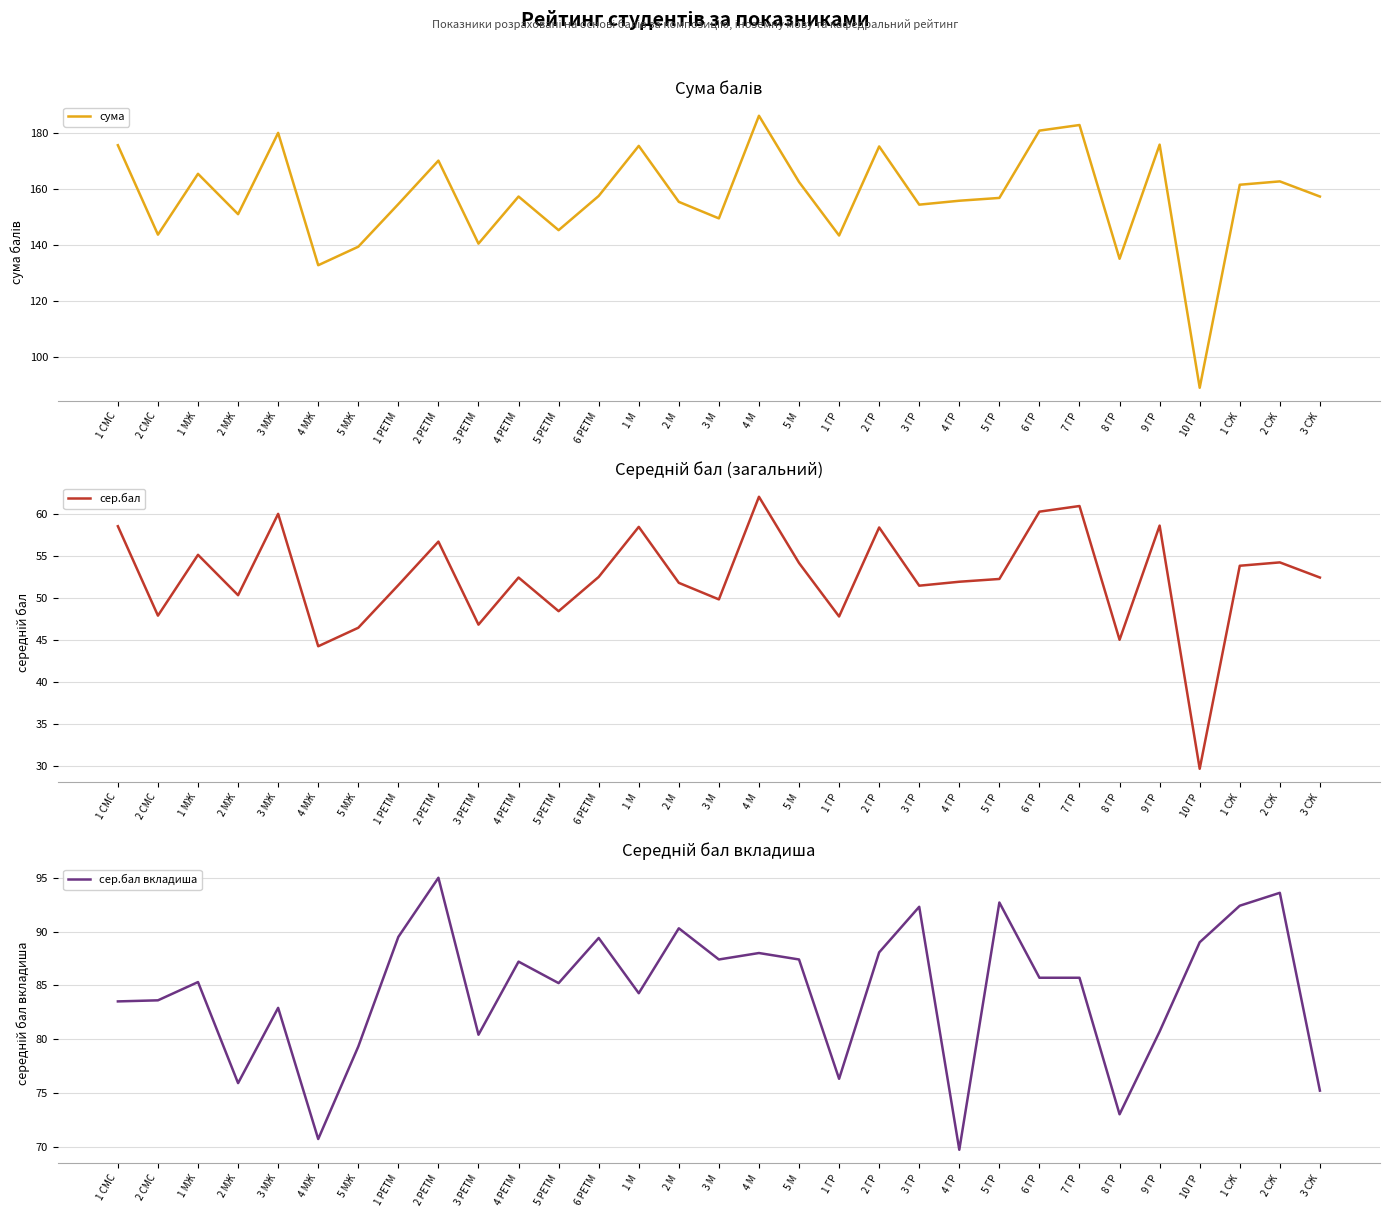

Which category has the lowest value in the сер.бал series?

10 ГР